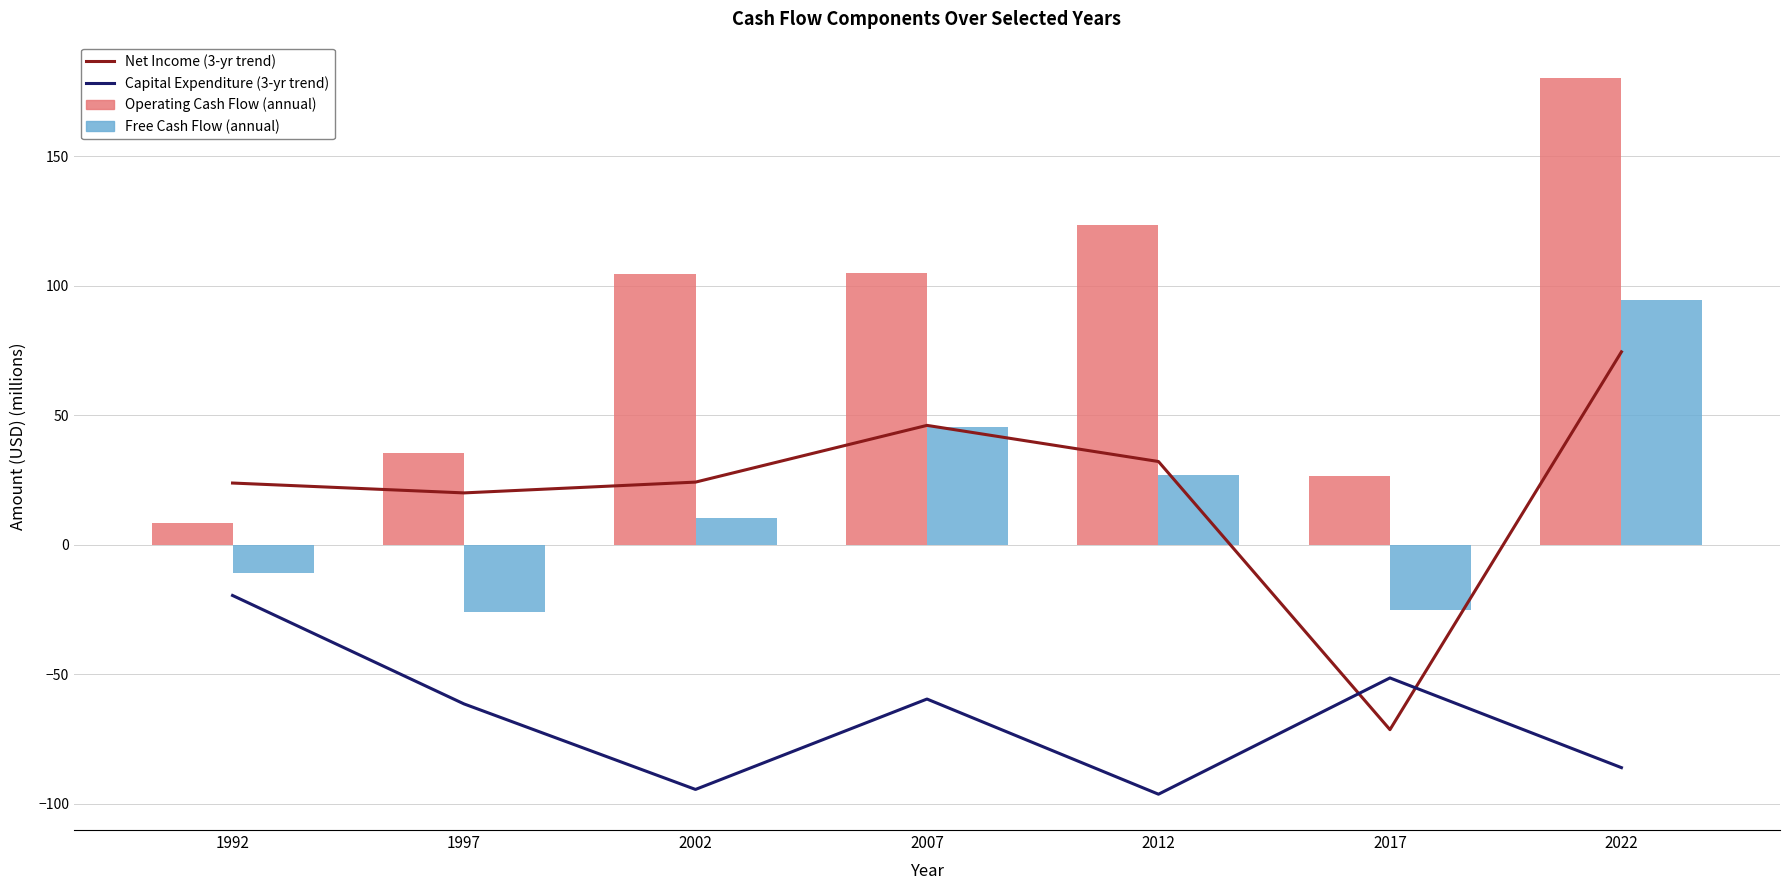

At which label is Free Cash Flow (bar) closest to 34?

2012